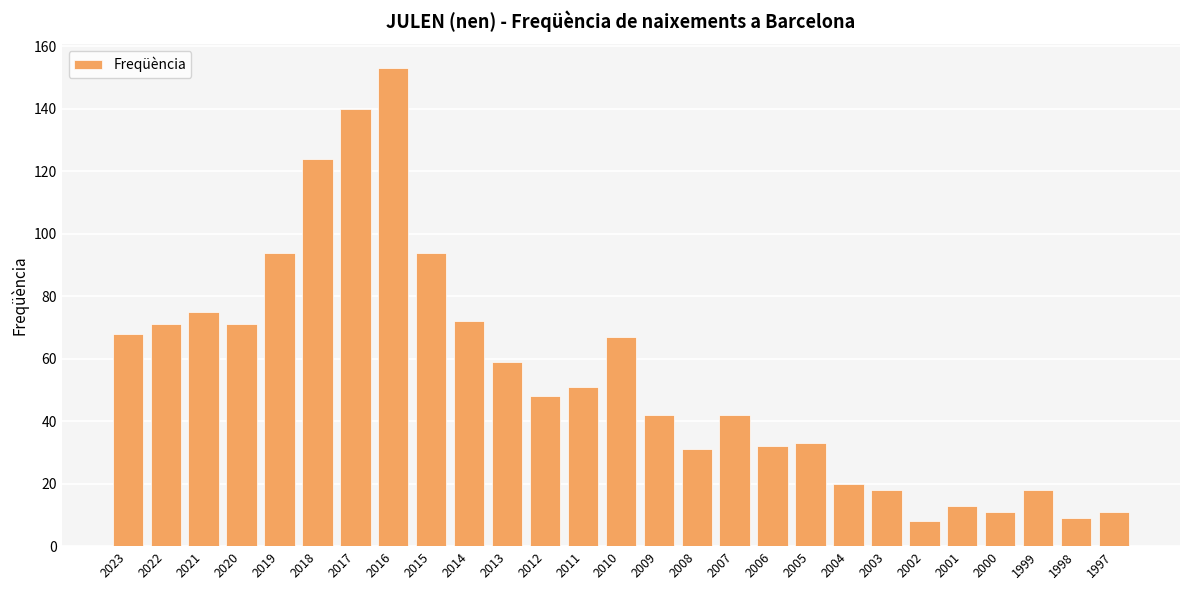

What is the greatest value displayed?

153